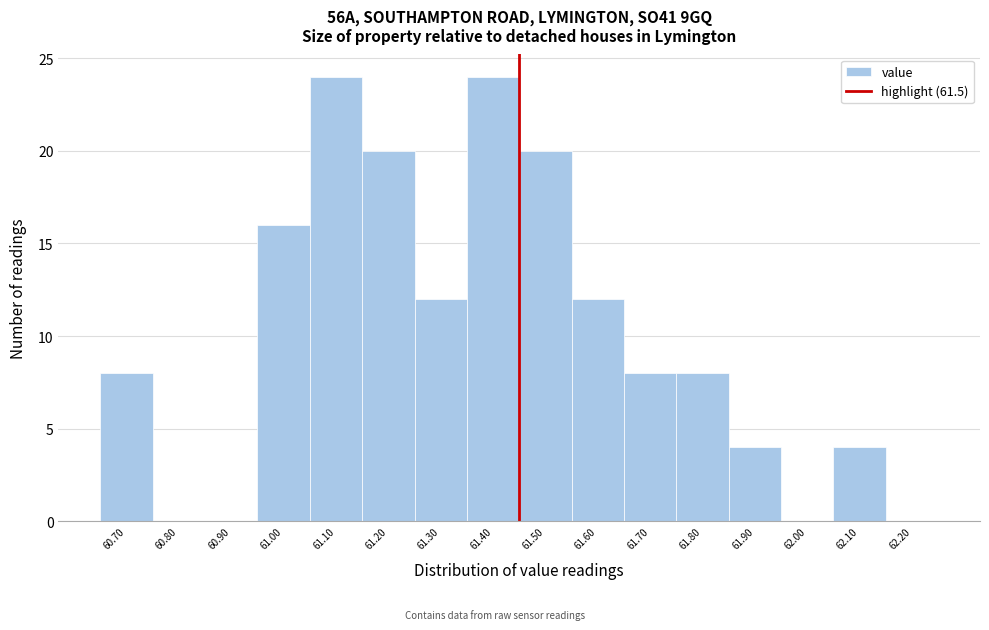

Reading left to right, transcribe all the data shown in this chart.

60.70=8	60.80=0	60.90=0	61.00=16	61.10=24	61.20=20	61.30=12	61.40=24	61.50=20	61.60=12	61.70=8	61.80=8	61.90=4	62.00=0	62.10=4	62.20=0